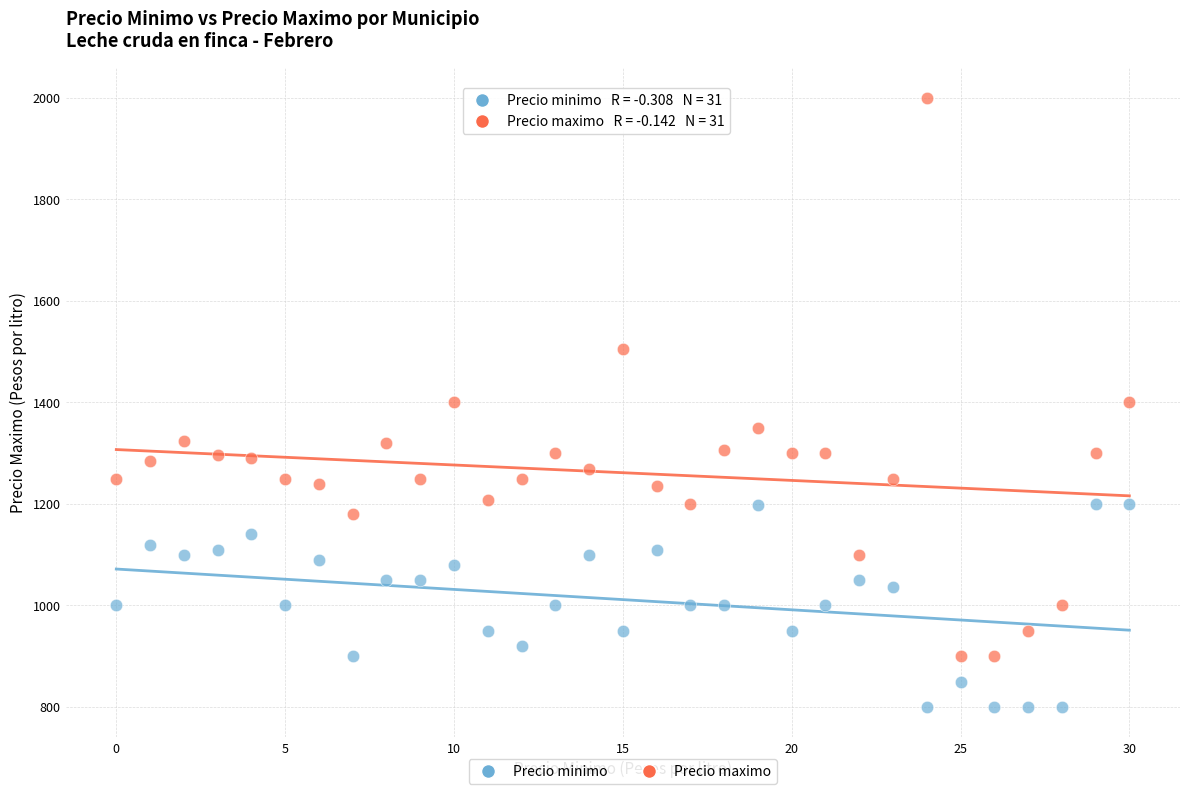

Across all data points, what is the range of Y values (max minus min)?

1200